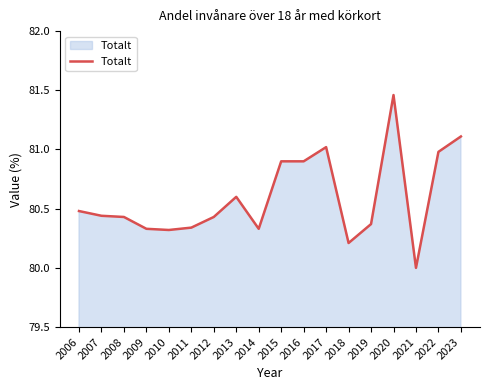

At which category does the chart reach its peak across all series?

2020